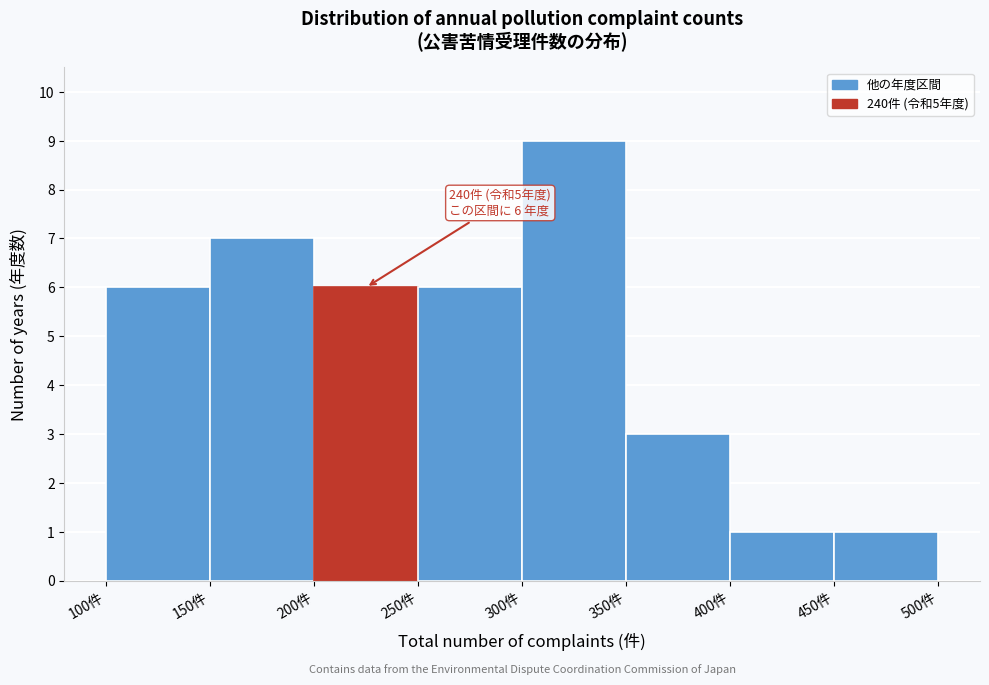

Which range on the x-axis has the tallest bar?

300 to 350